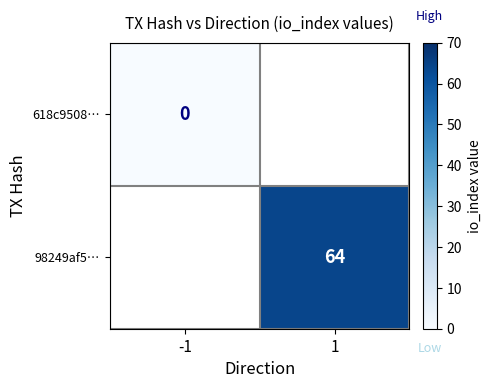

Is the value of 618c9508… at -1 greater than the value of 98249af5… at 1?

No